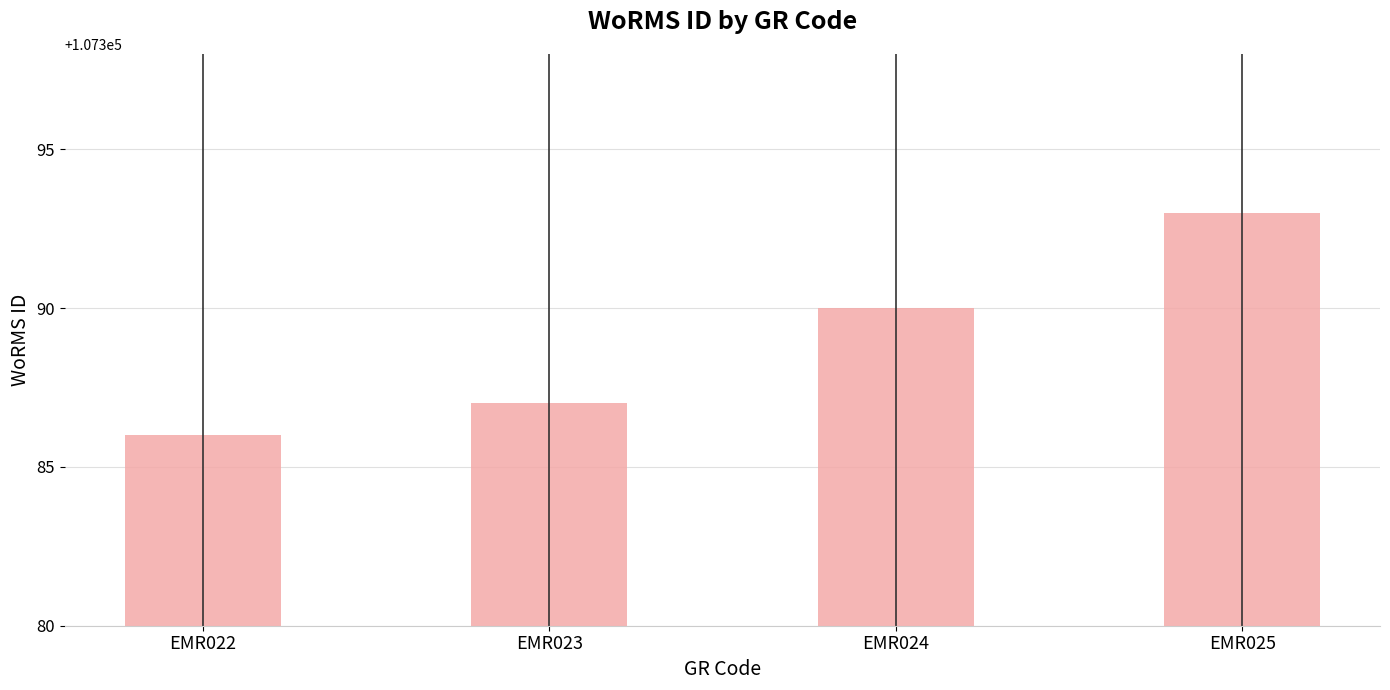

What is the smallest value displayed?

107386